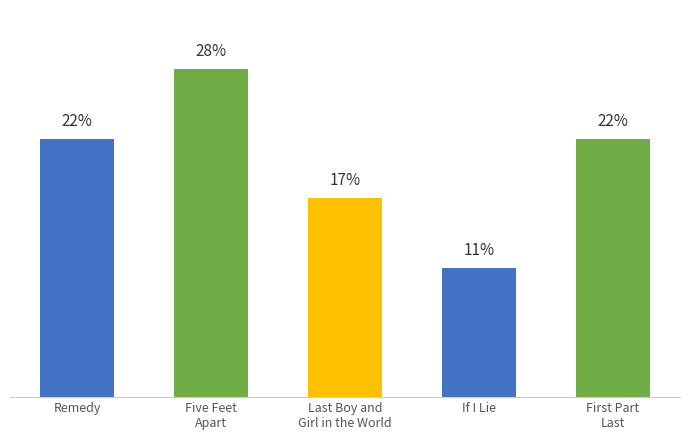

What is the label of the 4th bar from the left?

If I Lie